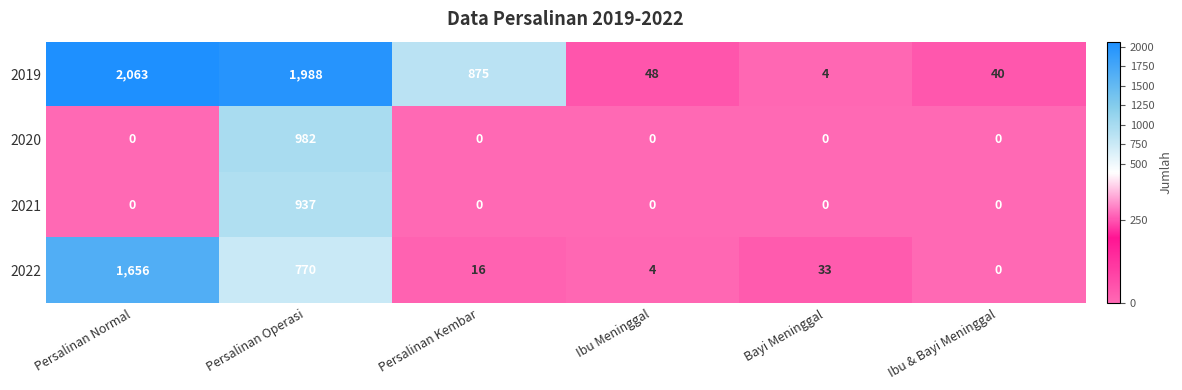

Is it true that 2022 equals 6 at Ibu Meninggal?

False